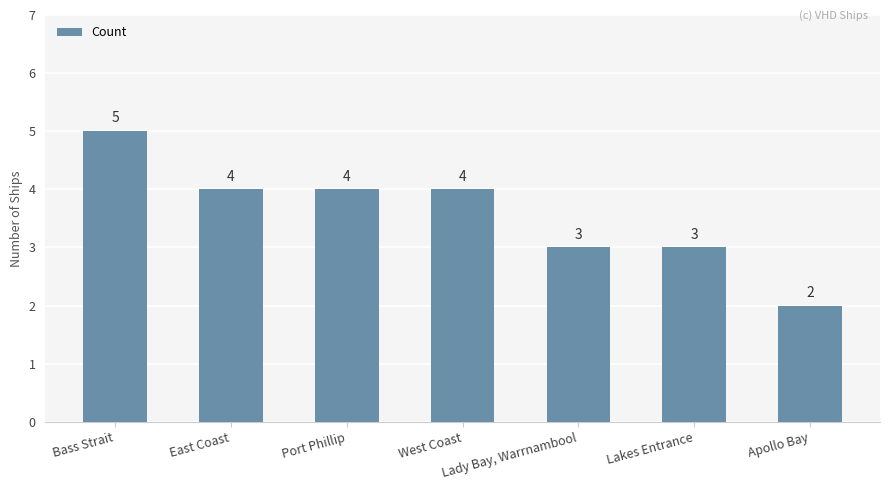

What is the change in value from Lady Bay, Warrnambool to Apollo Bay?

-1